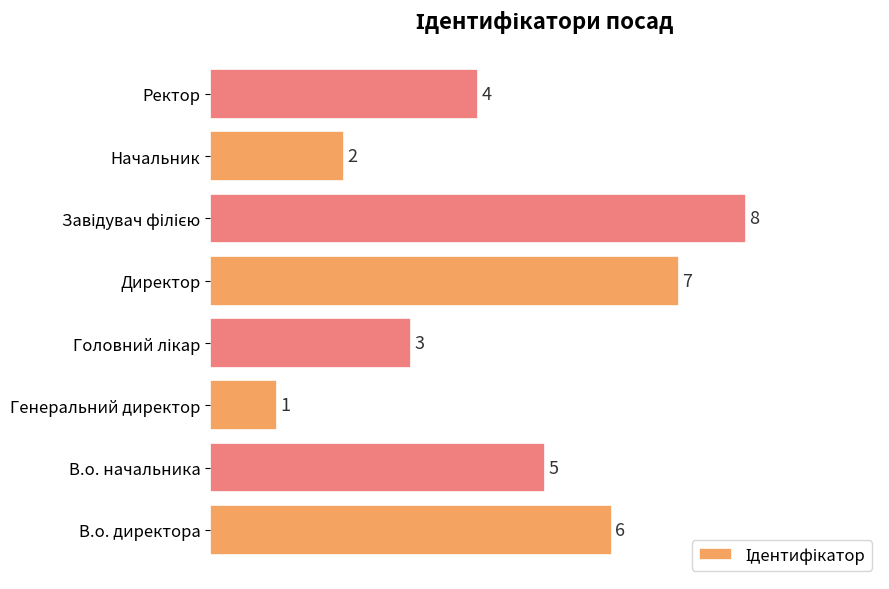

The chart shows a value of 2 at Начальник. True or false?

True